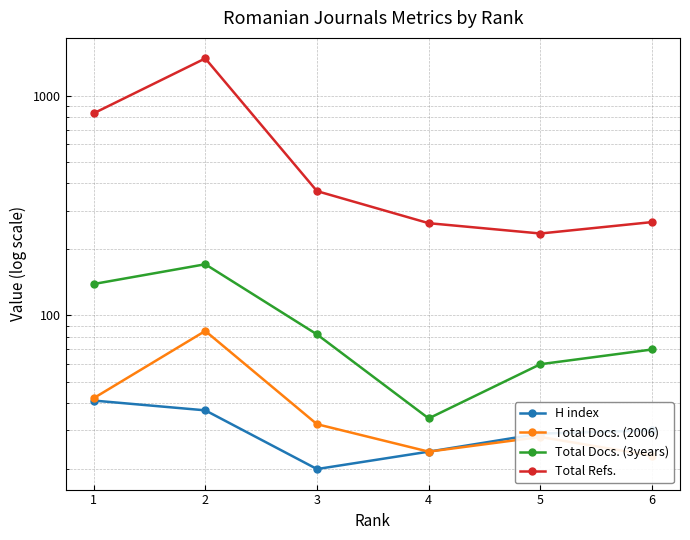

True or false: Total Docs. (2006) and H index intersect in this chart.

False